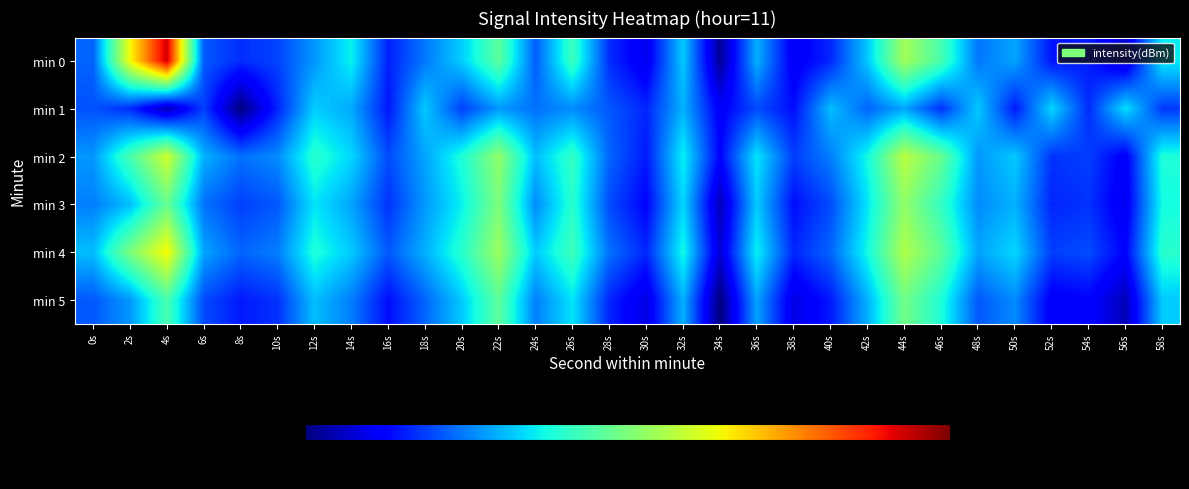

How many distinct data groups are displayed?

6